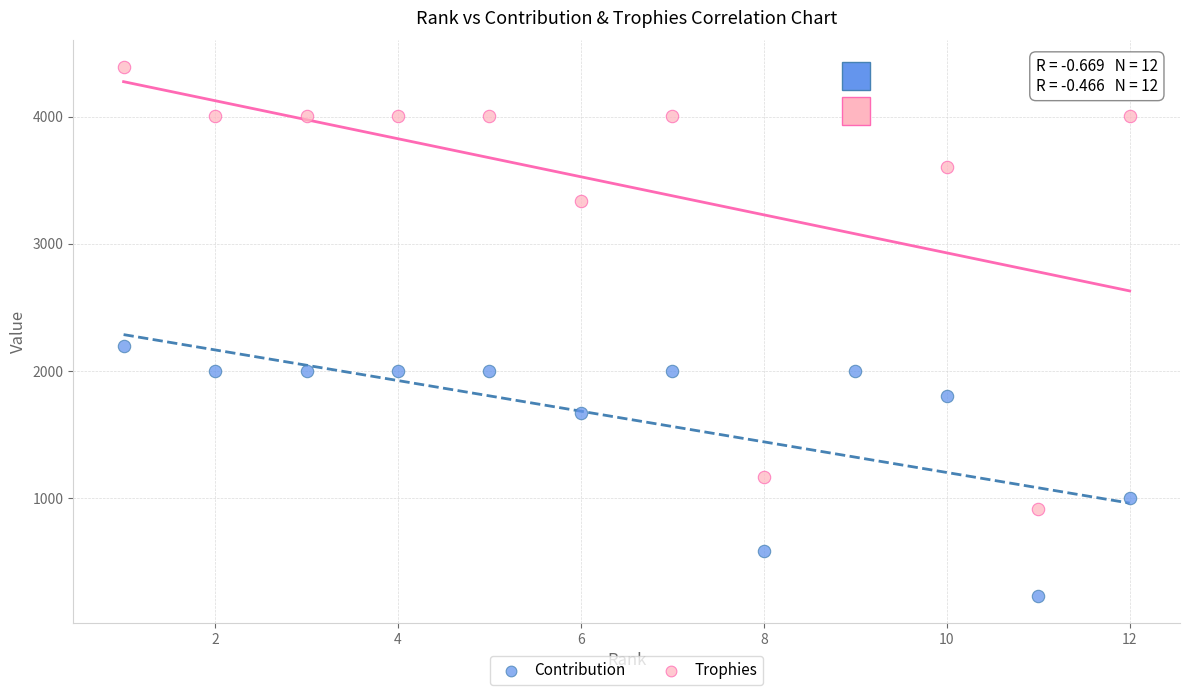

What are all the series names shown in the legend?

Contribution, Trophies